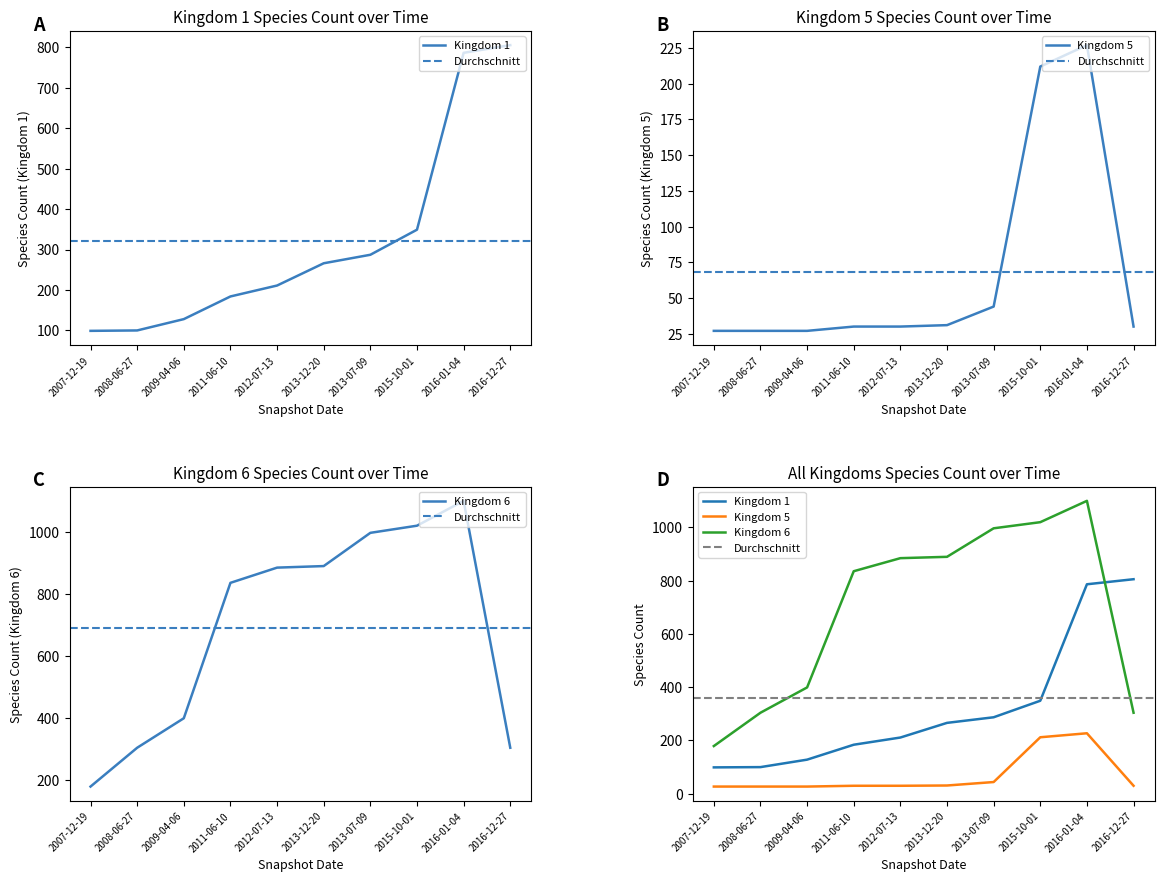

List the series in order of their peak value, highest first.

kingdom_6, kingdom_1, kingdom_5